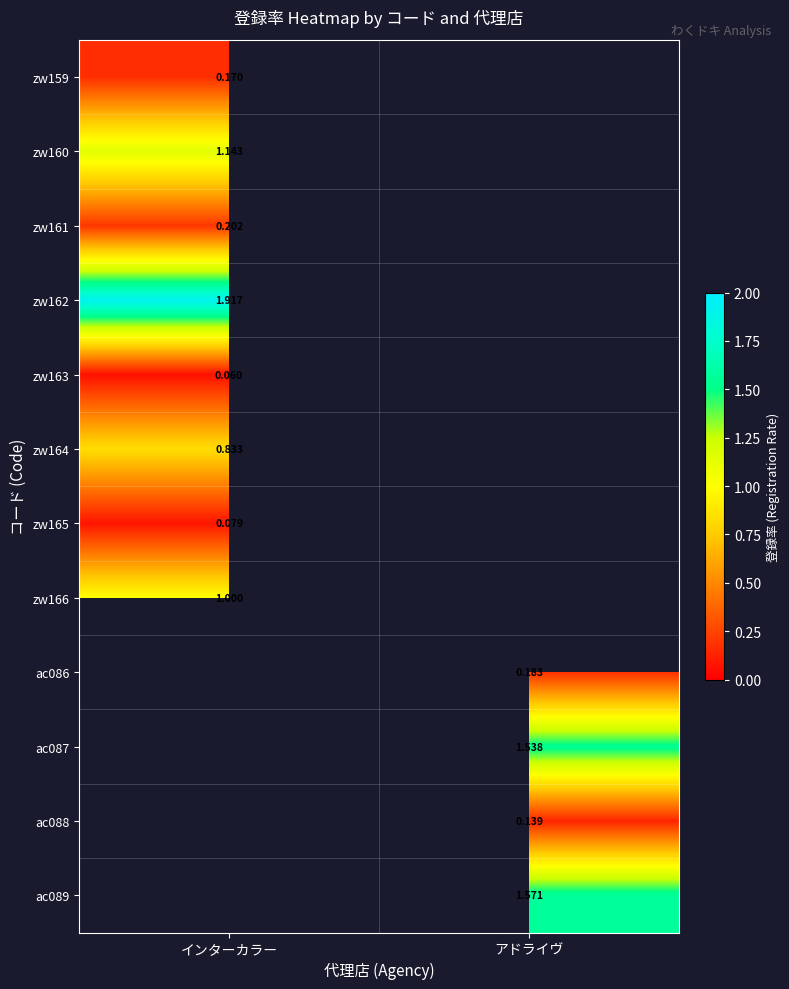

Between インターカラー and アドライヴ, which is larger?

アドライヴ